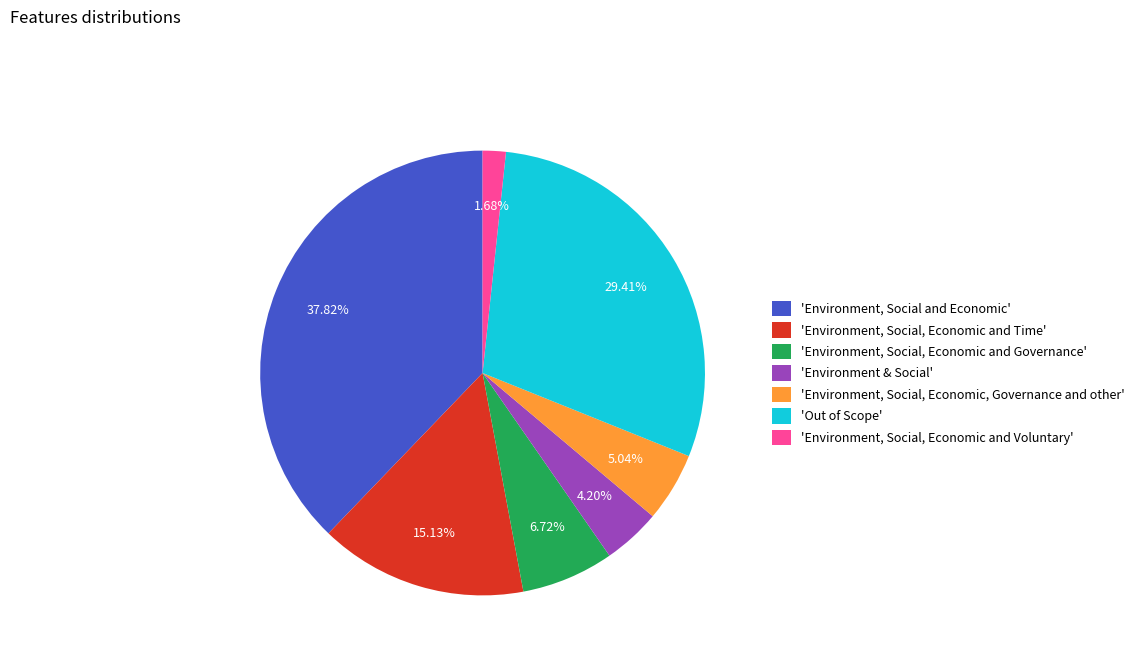

Approximately how many times larger is the value at 'Environment, Social and Economic' compared to 'Out of Scope'?

1.3